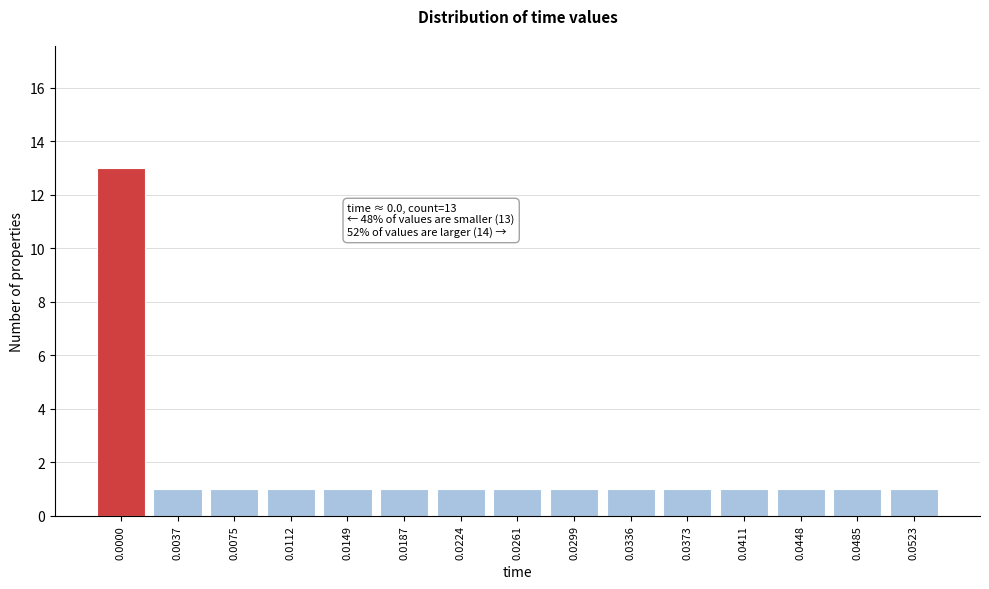

Reading left to right, transcribe all the data shown in this chart.

13	1	1	1	1	1	1	1	1	1	1	1	1	1	1